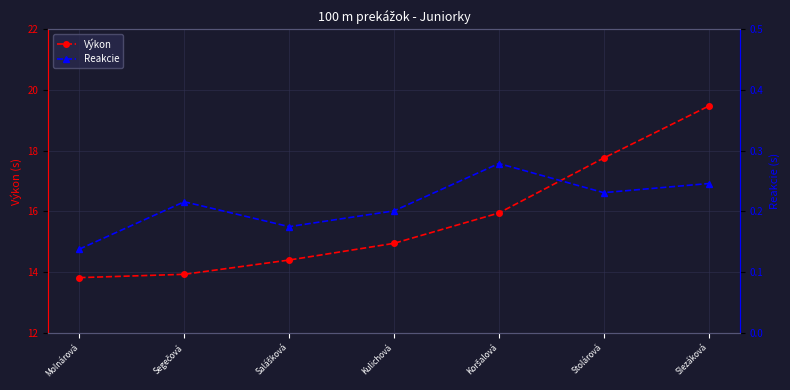

Is this an area chart (filled region under the line)?

No